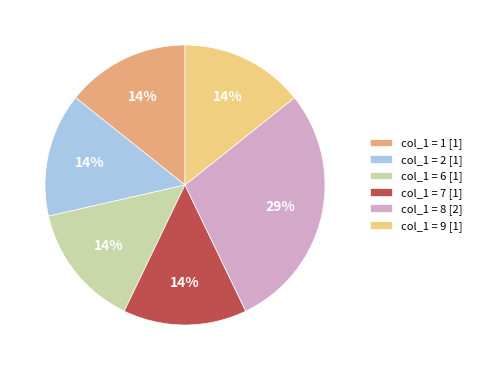

How many segments does this pie chart have?

6